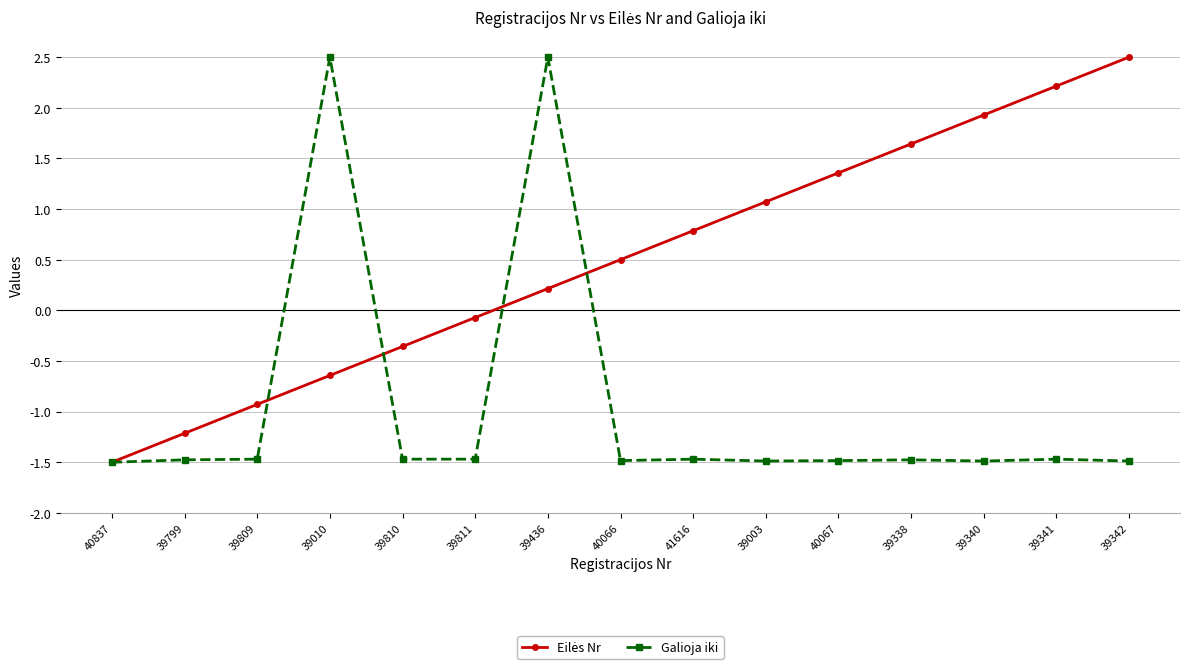

What is the label of the 1st point from the right?

39342